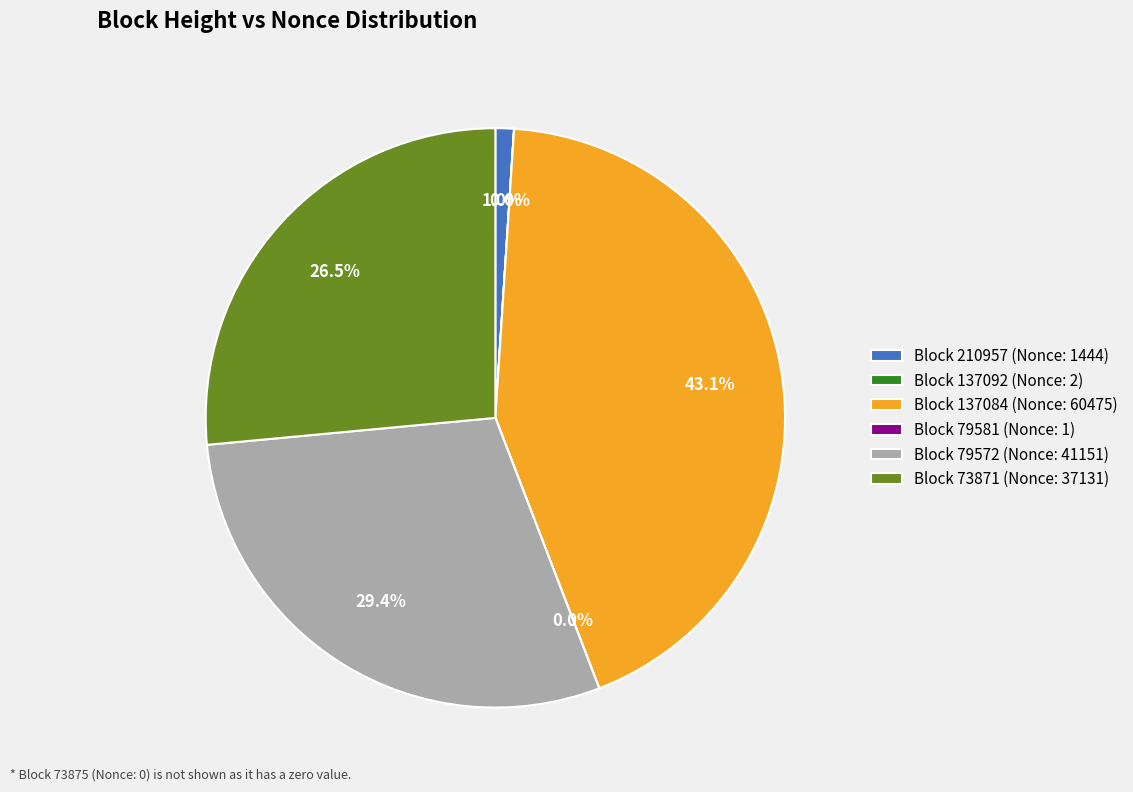

Is there any slice that represents more than half of the pie?

No